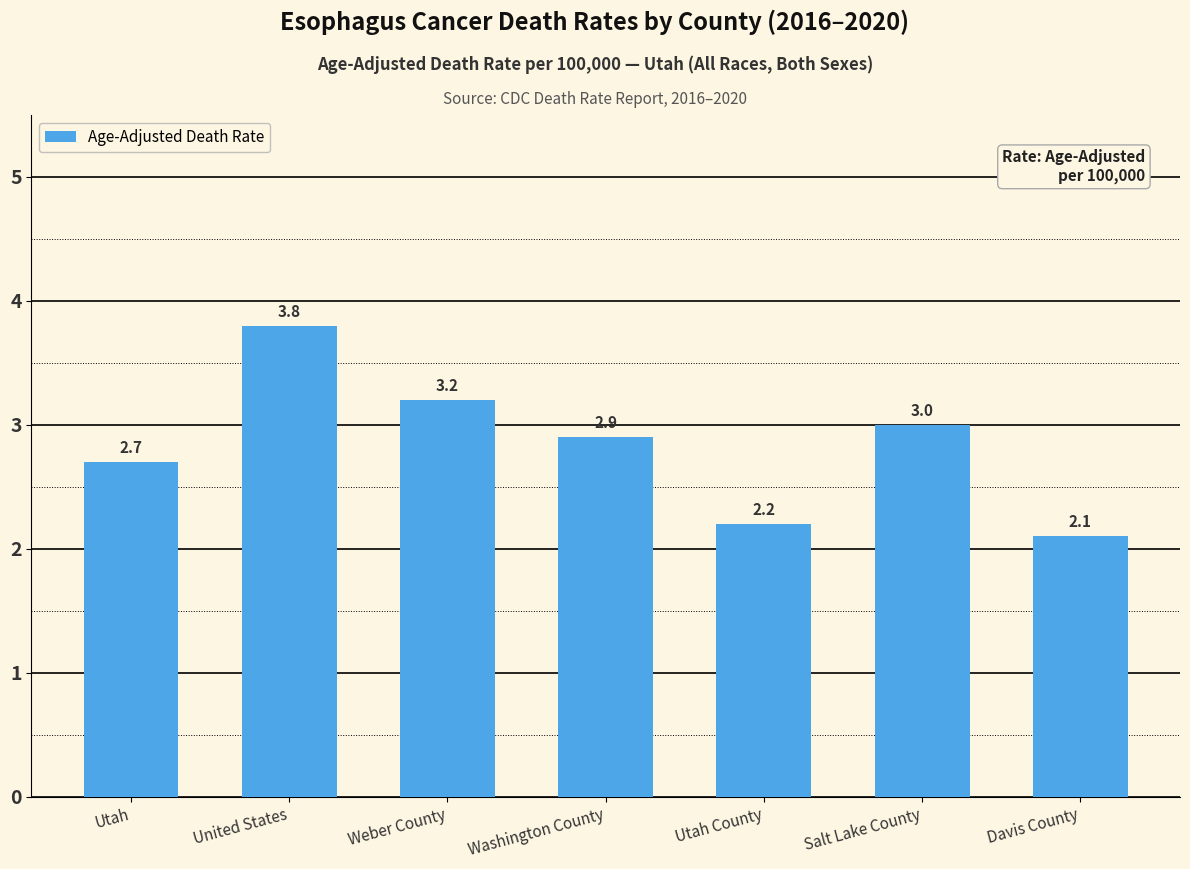

What is the difference between the maximum and second lowest values?

1.6